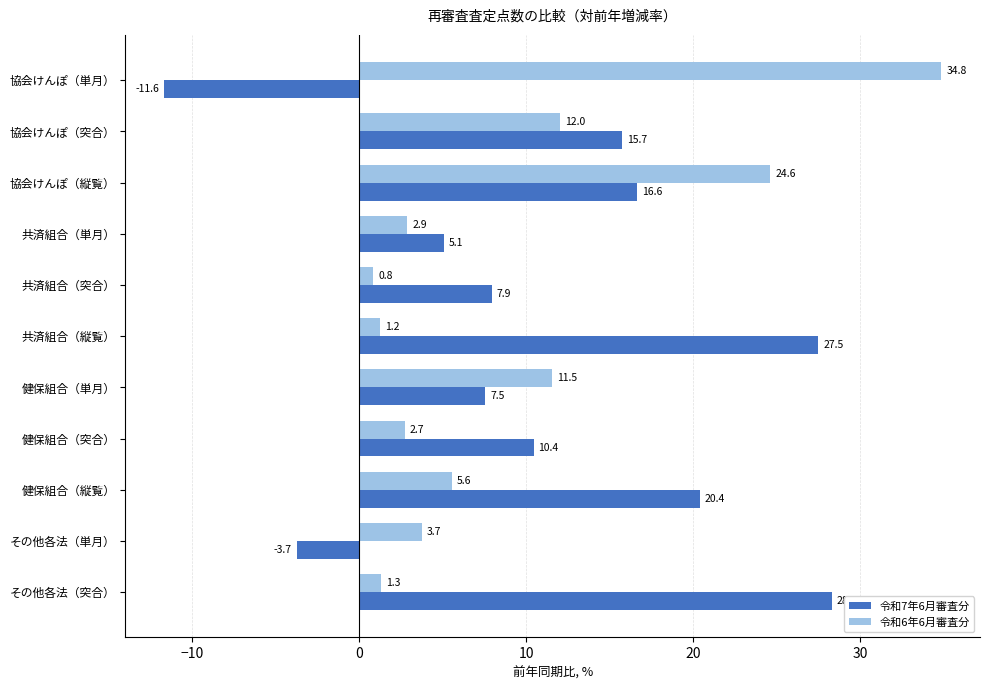

What is the difference between the maximum and second lowest values in the 令和7年6月審査分 series?

32.0